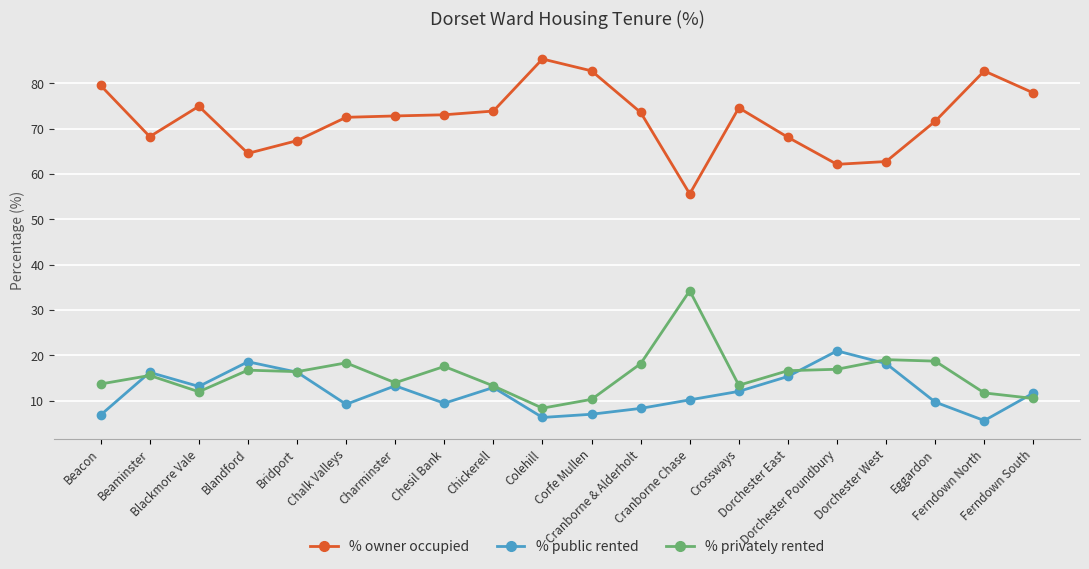

True or false: % privately rented has more than 1 points higher than both neighbors.

True